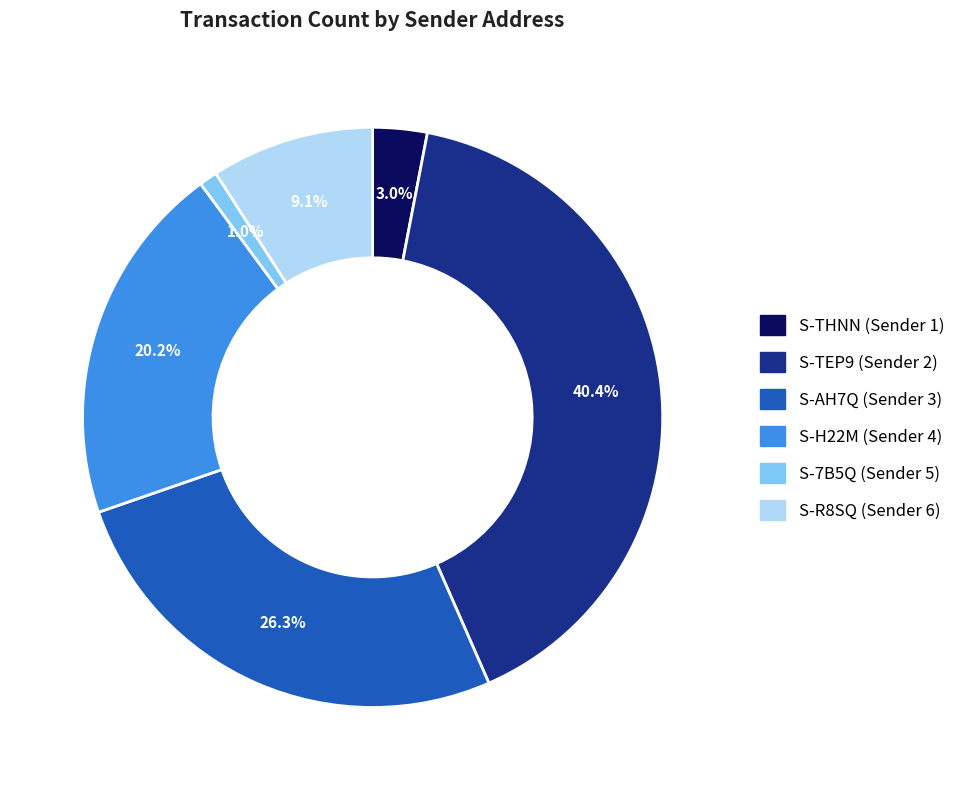

Count the number of slices in the pie.

6